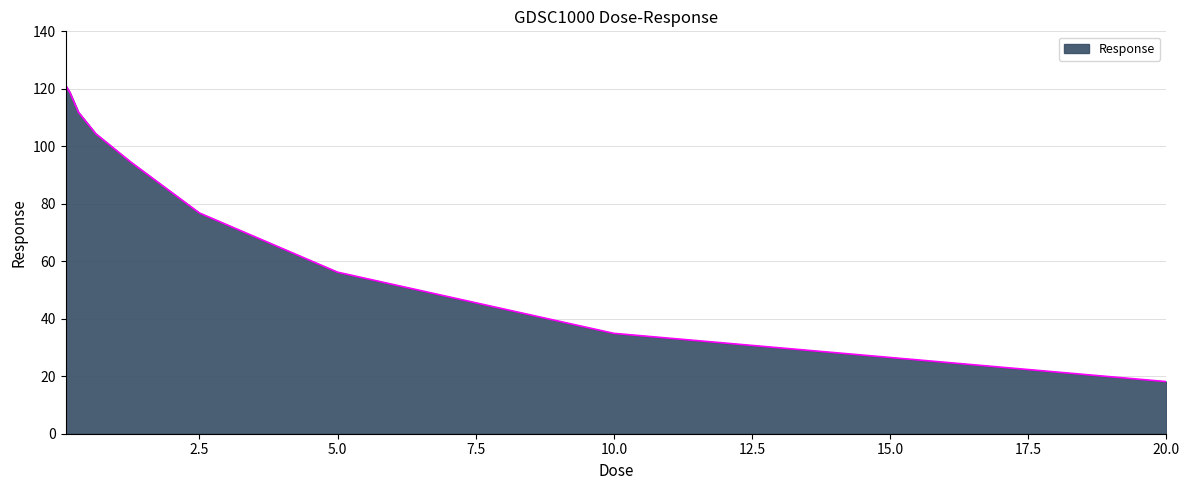

What is the greatest value displayed?

121.3